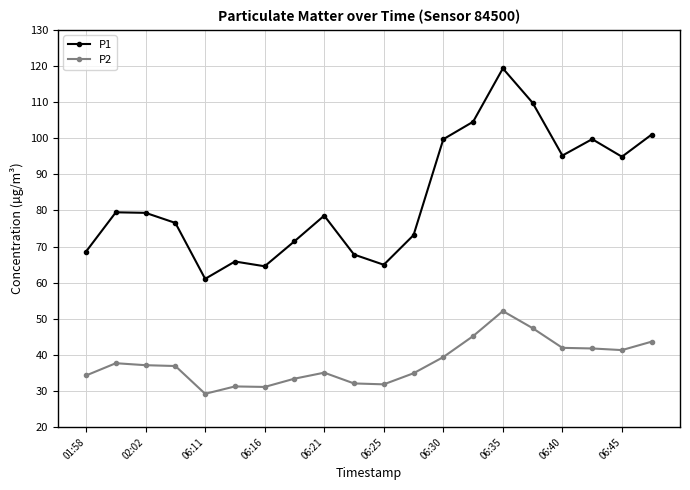

Is this an area chart (filled region under the line)?

No